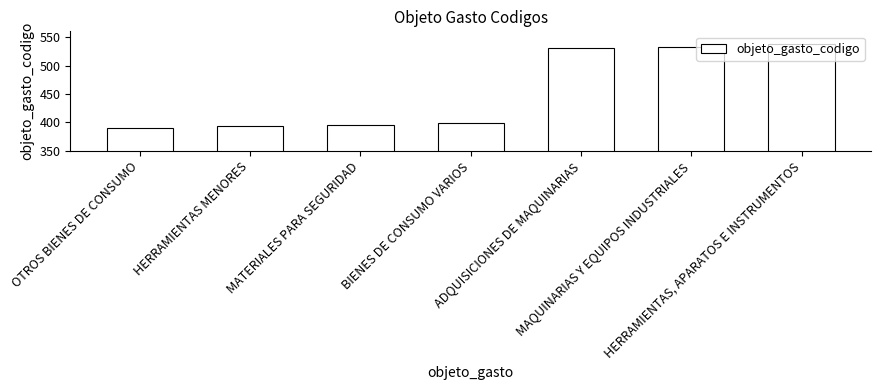

Reading right to left, what are all the values shown in this chart?

538	533	530	399	395	394	390